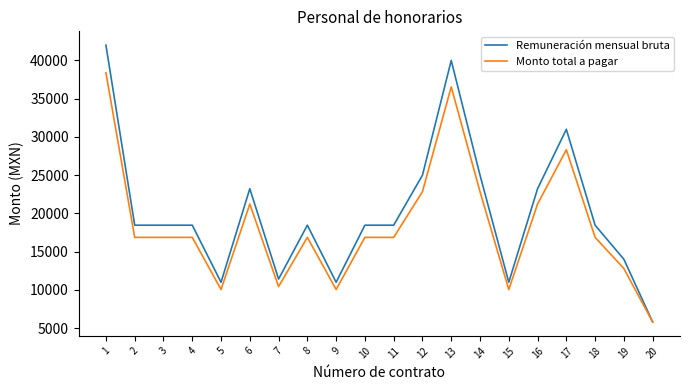

What are all the series names shown in the legend?

Remuneración mensual bruta, Monto total a pagar